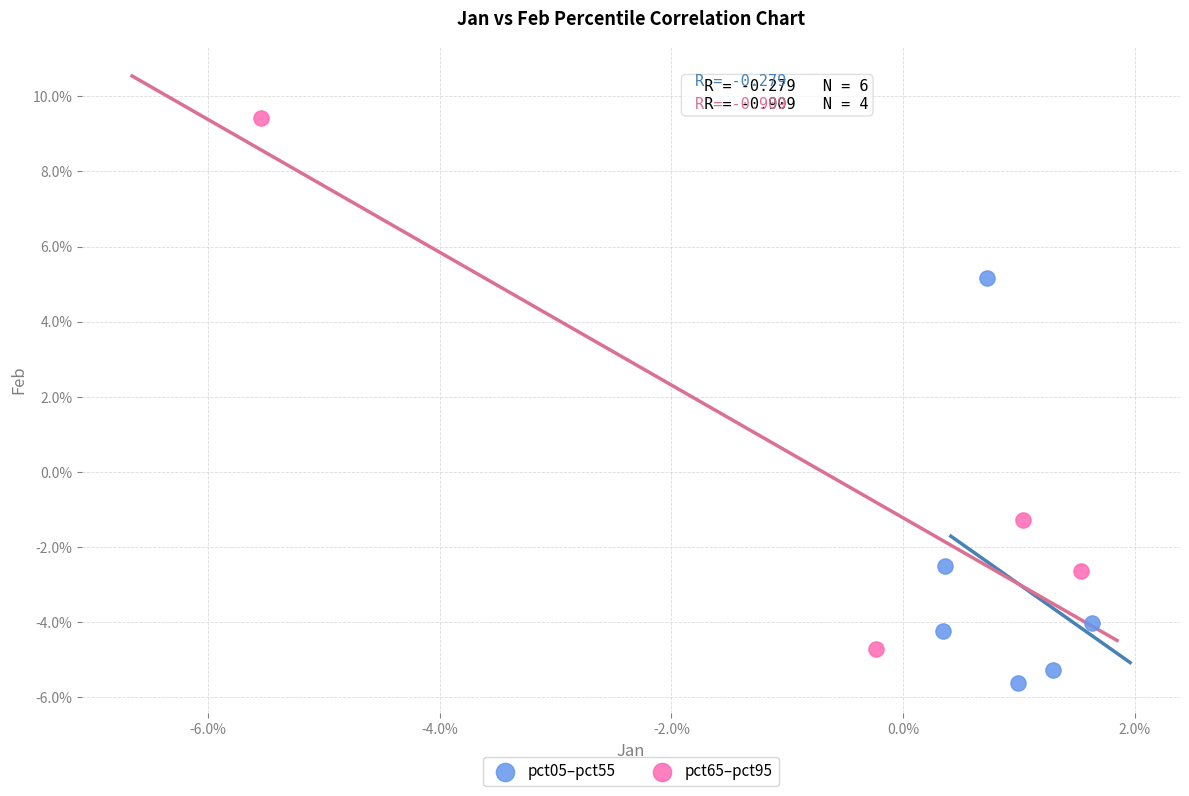

Which series has the widest spread of Y values?

pct65–pct95